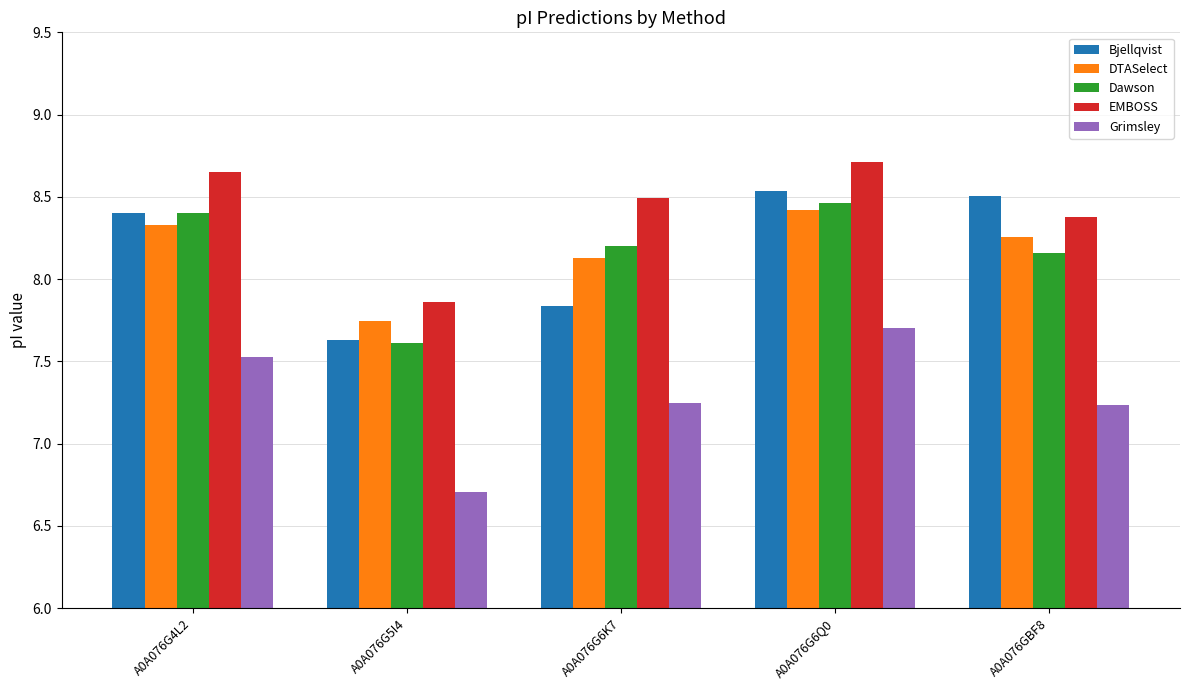

Which series has the largest range (max minus min)?

Grimsley